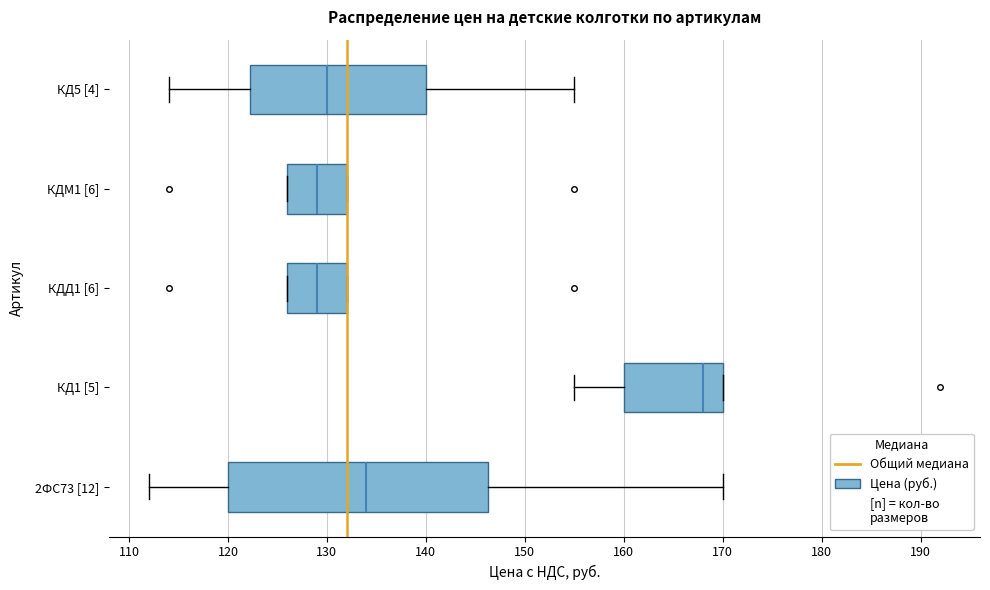

Reading bottom to top, read every box against the x-axis: the position of its median line, the range the box covers, and the ends of its whiskers. The values are not printed on the chart, so give them approximately, as read against the axis.

2ФС73 [12]: median 134, box 120 to 146, whiskers 112 to 170
КД1 [5]: median 168, box 160 to 170, whiskers 155 to 170
КДД1 [6]: median 129, box 126 to 132, whiskers 126 to 132
КДМ1 [6]: median 129, box 126 to 132, whiskers 126 to 132
КД5 [4]: median 130, box 122 to 140, whiskers 114 to 155